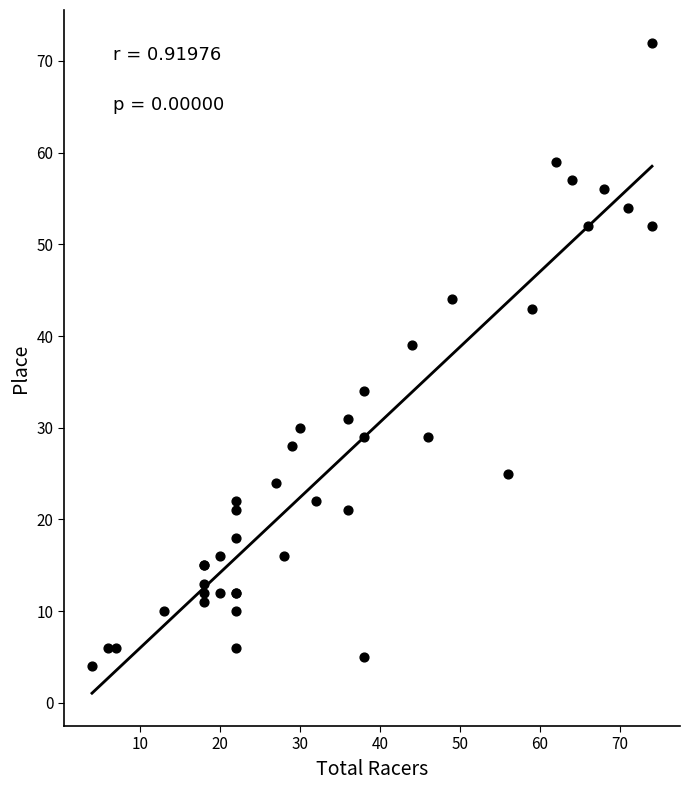

What Y value in the scatter plot is closest to 38?

39